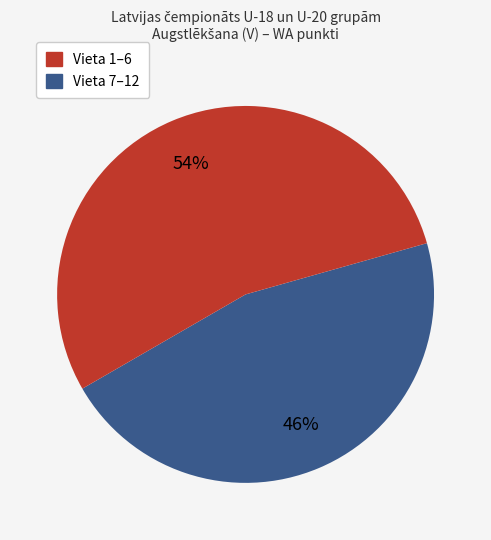

Is there a majority slice in this chart?

Yes